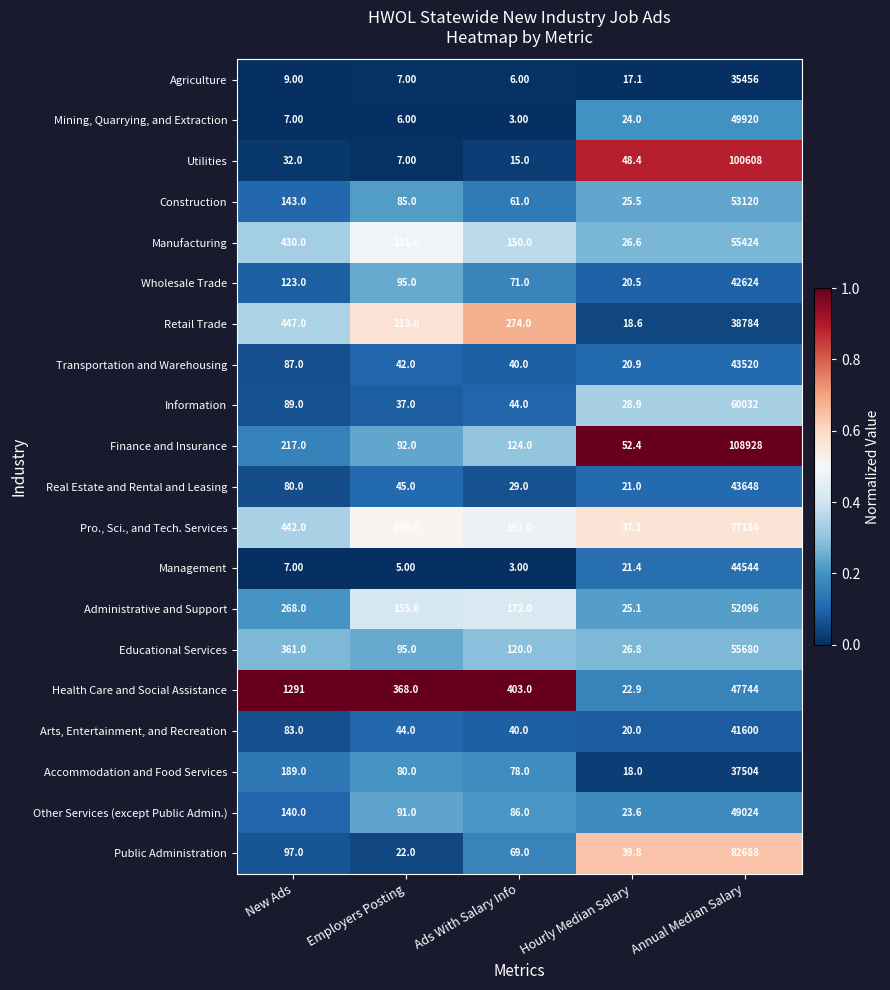

Rank the series by their maximum value, from lowest to highest.

Agriculture, Accommodation and Food Services, Retail Trade, Arts, Entertainment, and Recreation, Wholesale Trade, Transportation and Warehousing, Real Estate and Rental and Leasing, Management, Health Care and Social Assistance, Other Services (except Public Admin.), Mining, Quarrying, and Extraction, Administrative and Support, Construction, Manufacturing, Educational Services, Information, Pro., Sci., and Tech. Services, Public Administration, Utilities, Finance and Insurance